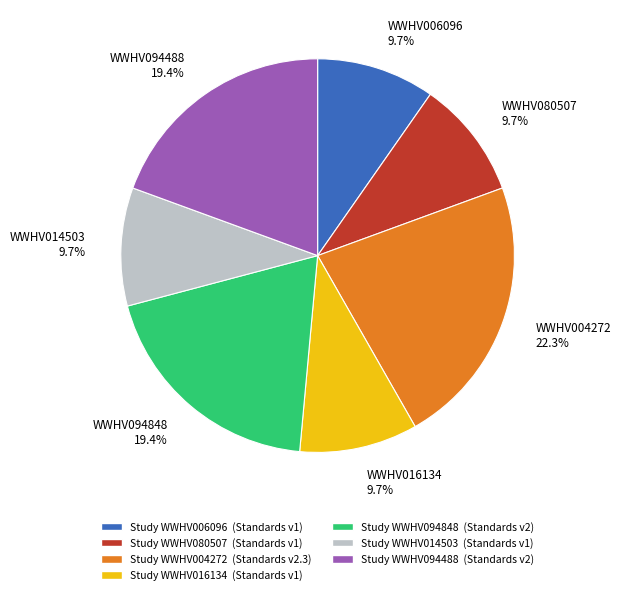

Which has a higher value, WWHV094848 19.4% or WWHV006096 9.7%?

WWHV094848 19.4%